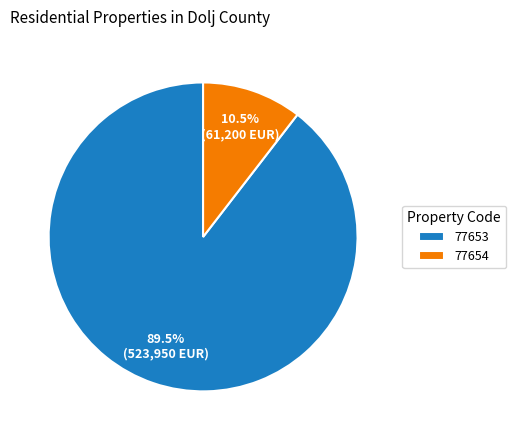

What portion of the pie excludes 77653?

10.5%